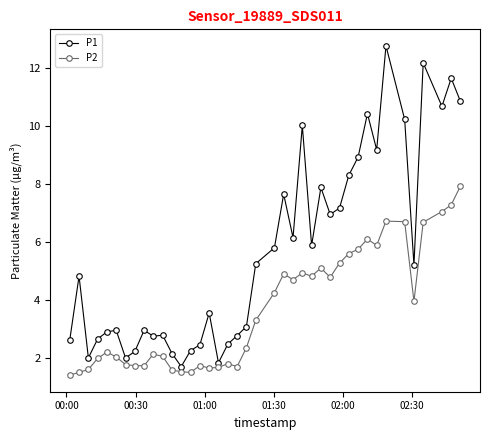

Does the chart display data point markers on the line(s)?

Yes